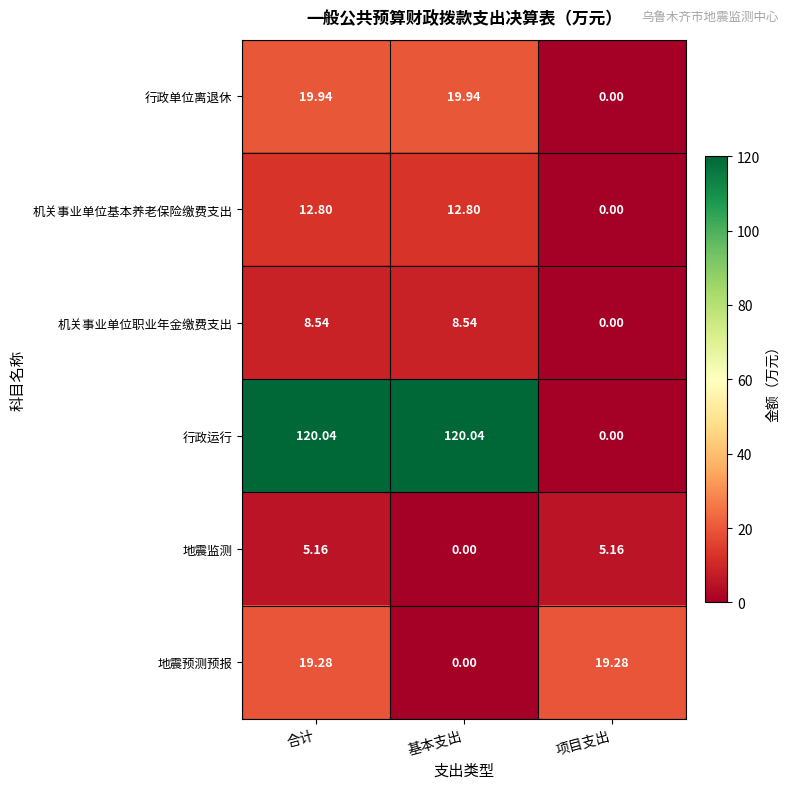

Which series changed the most between 基本支出 and 项目支出?

行政运行